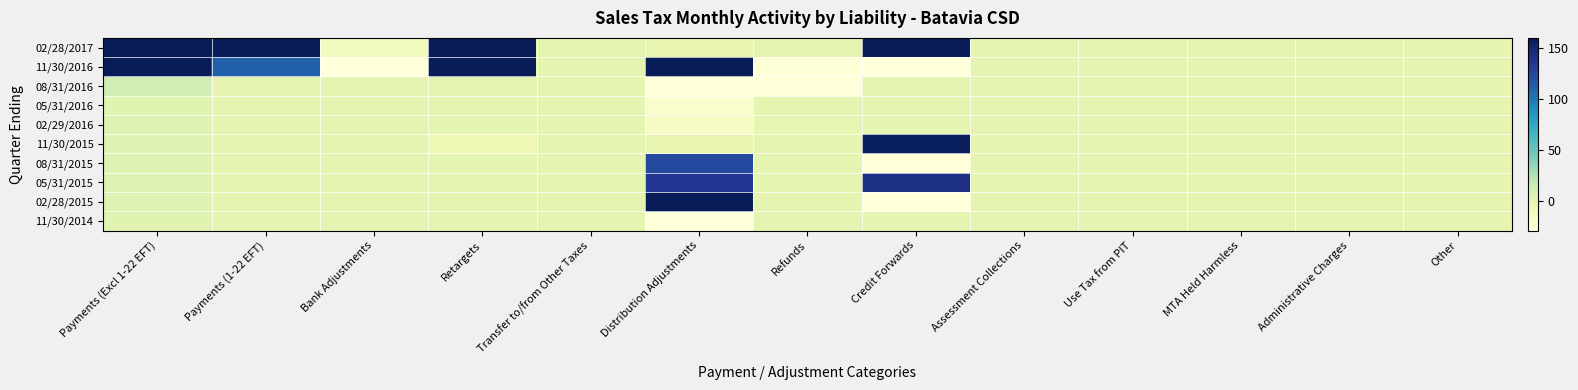

At which category does the chart reach its minimum across all series?

Credit Forwards